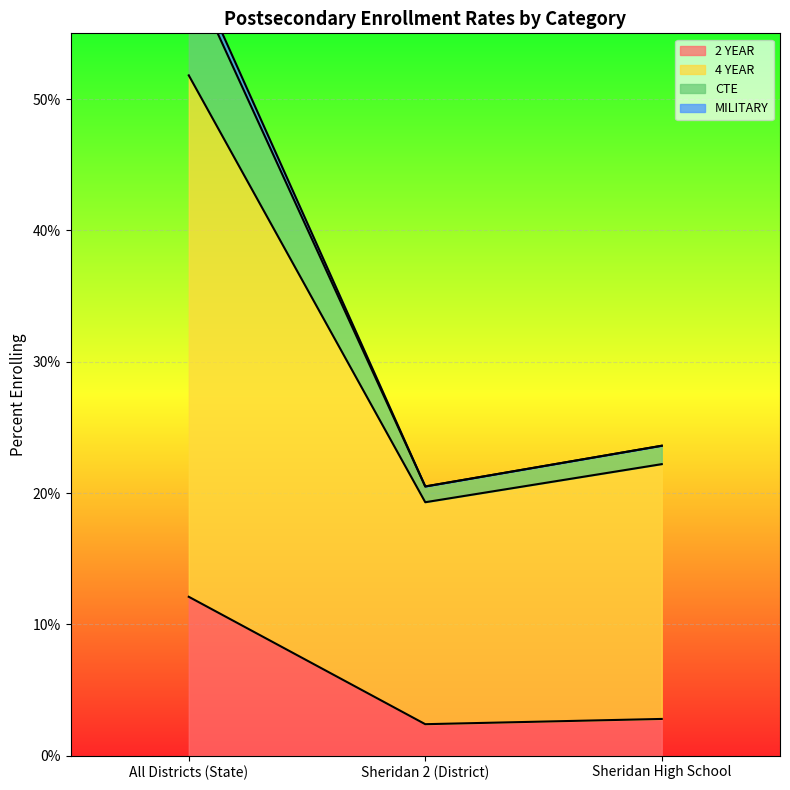

List the labels in order of MILITARY value, largest first.

All Districts (State), Sheridan High School, Sheridan 2 (District)